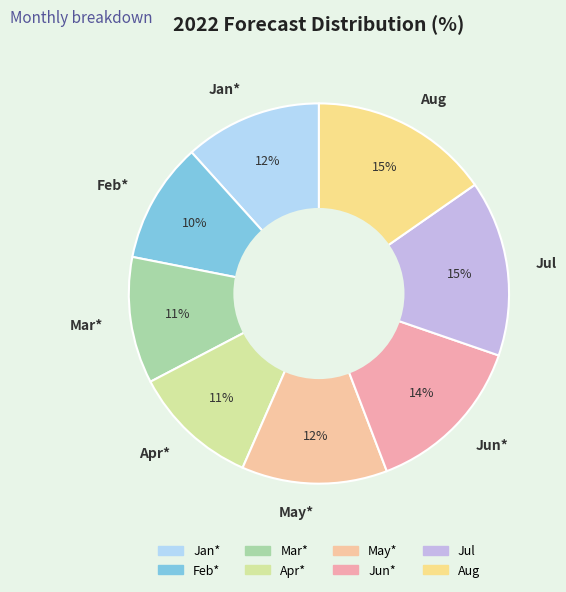

Is it true that May* is 18% of the pie?

False